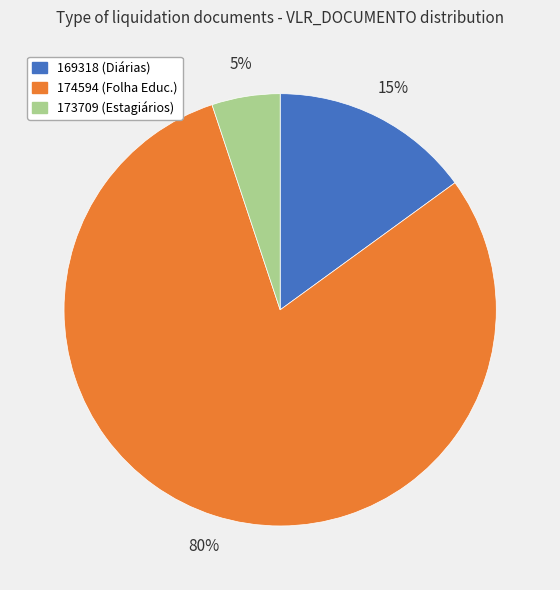

Rank the categories by value from highest to lowest.

174594, 169318, 173709